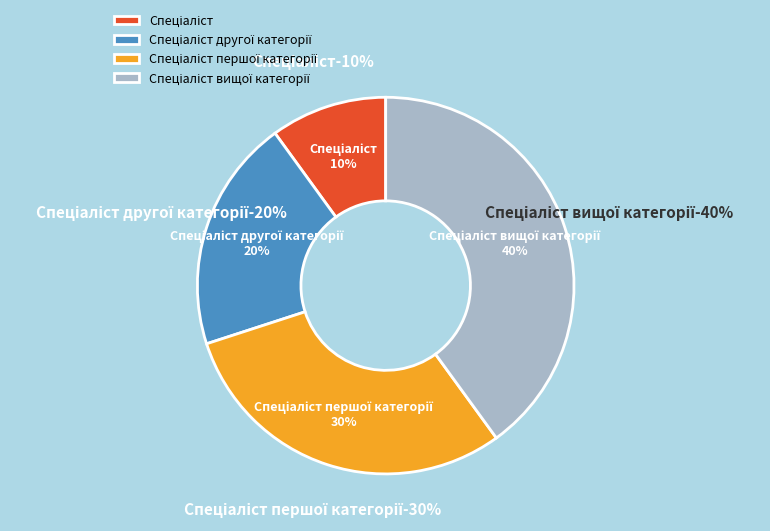

How many slices are in this pie chart?

4